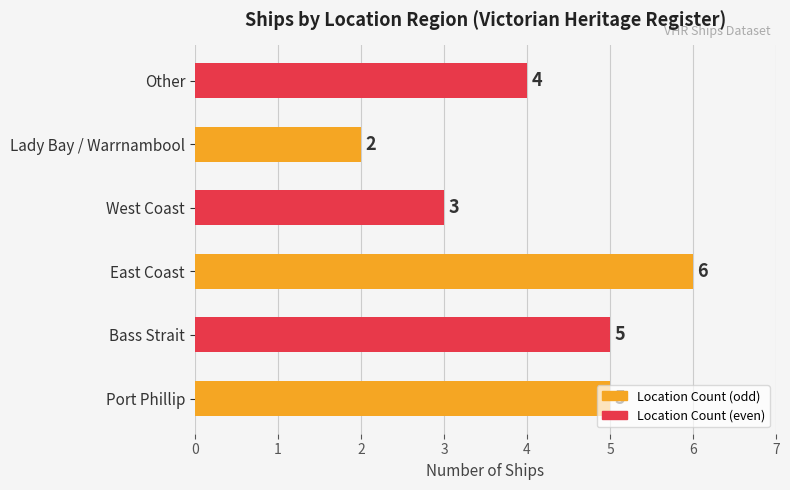

Are the bars horizontal?

Yes